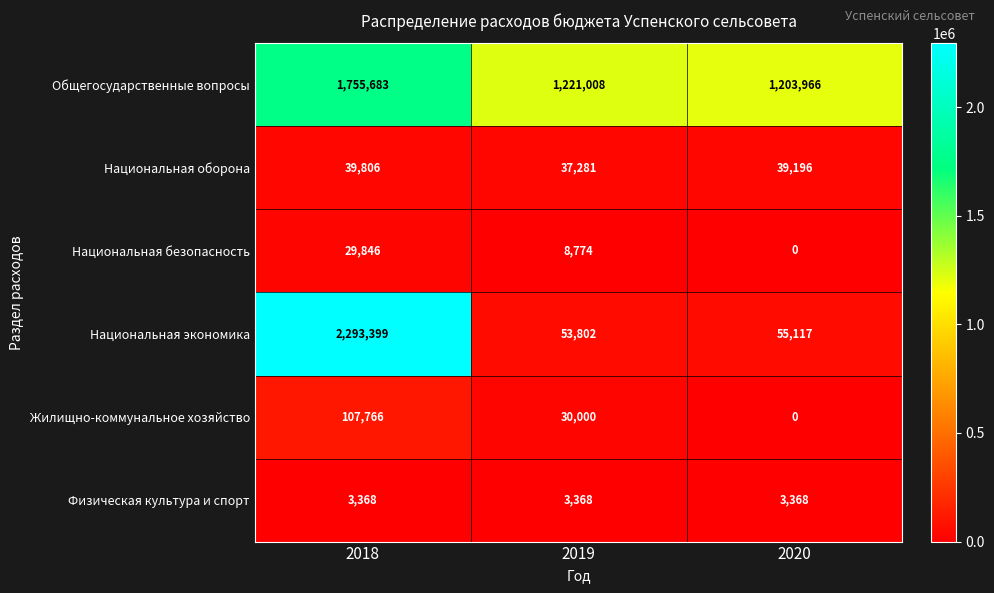

How many data points in Общегосударственные вопросы are less than 1221008?

1